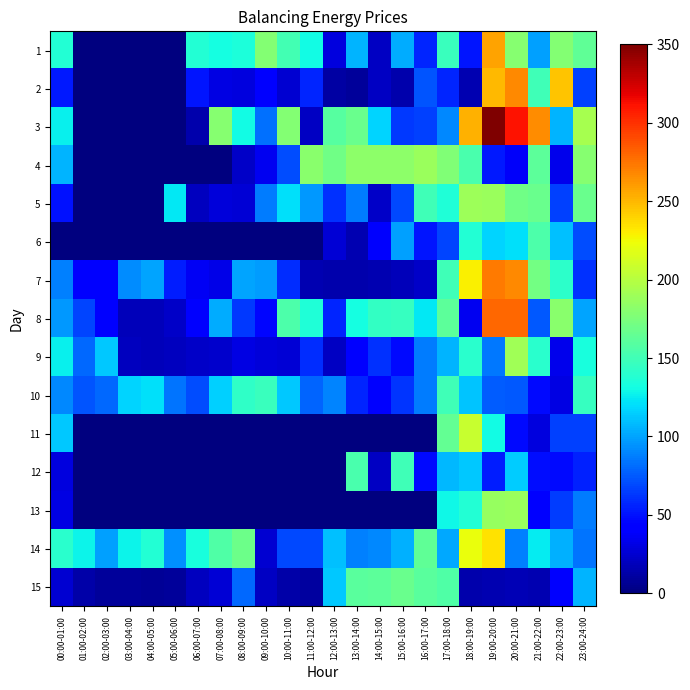

Rank the series by their maximum value, from lowest to highest.

10, 12, 6, 15, 13, 4, 5, 9, 11, 14, 1, 2, 7, 8, 3